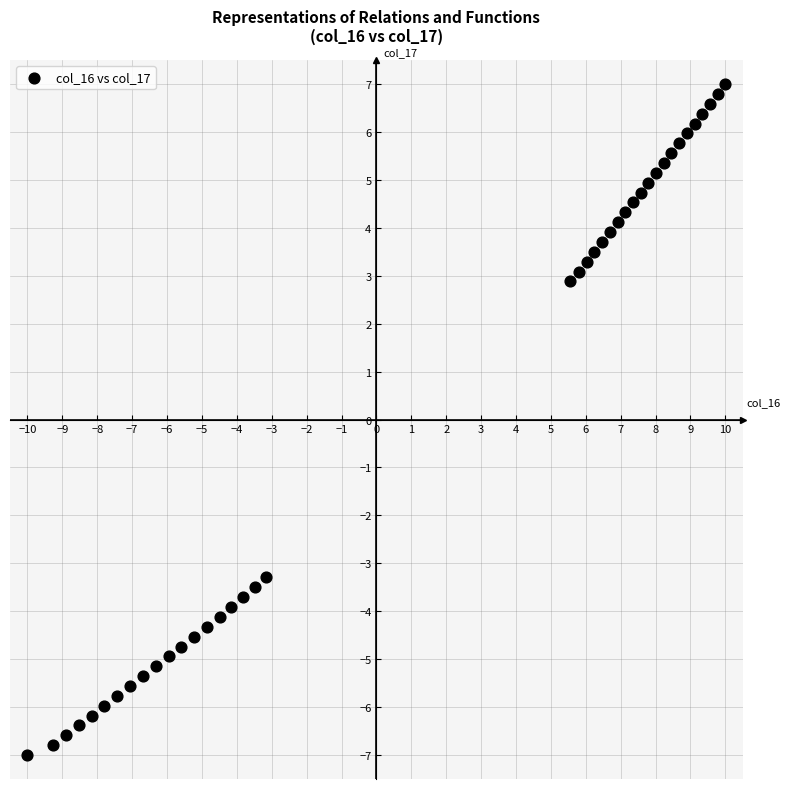

What is the range of Y values (max minus min)?

14.0